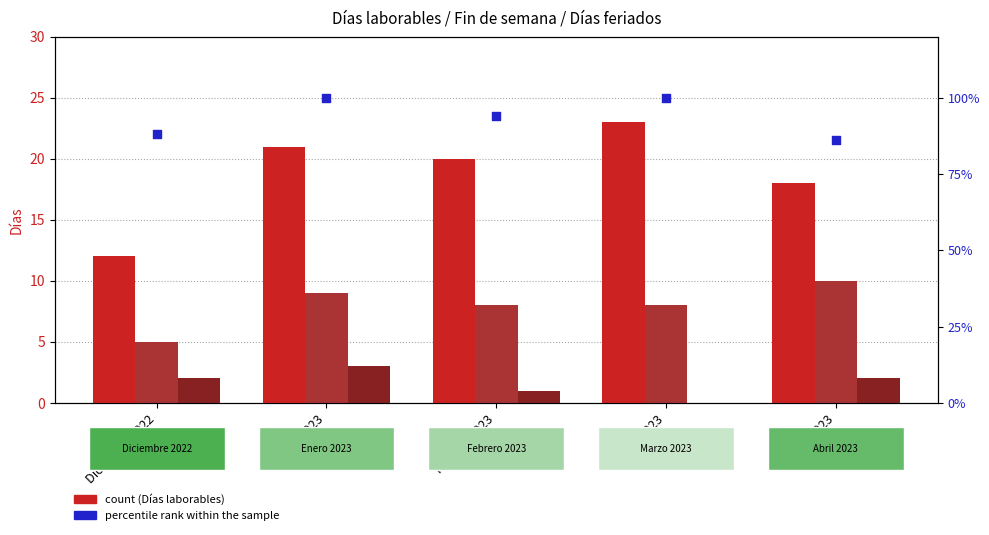

Which series has the largest total across all categories?

percentile rank within the sample